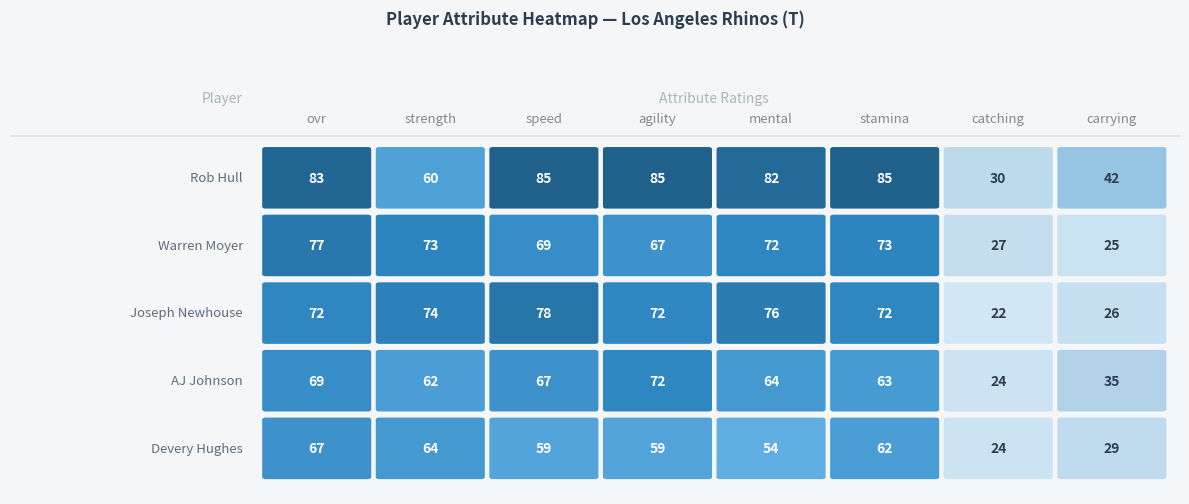

What is the difference between the Devery Hughes values at strength and stamina?

2